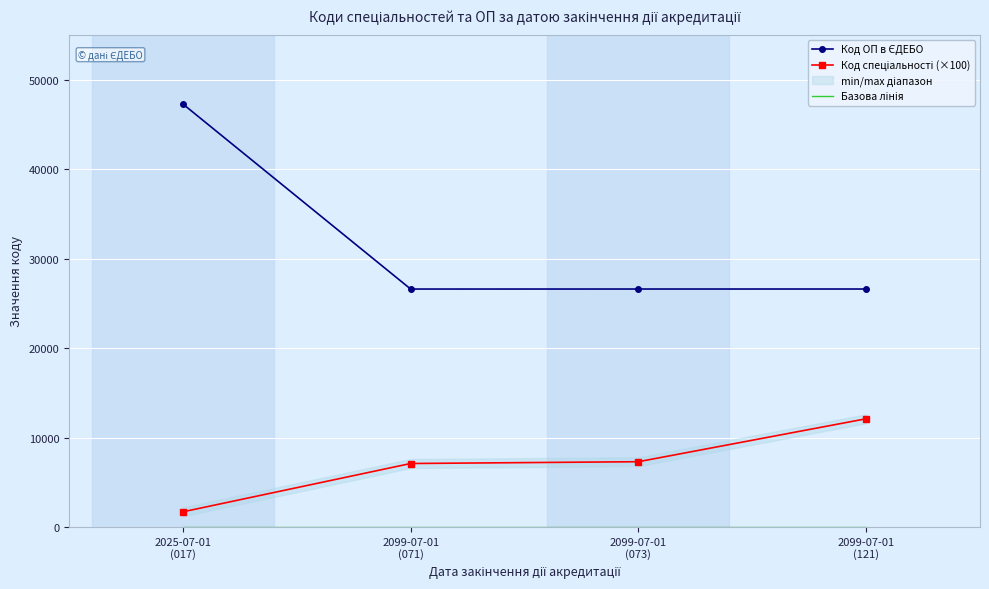

What is the value of the Код спеціальності (×100) point at the 4th from the left?

12100